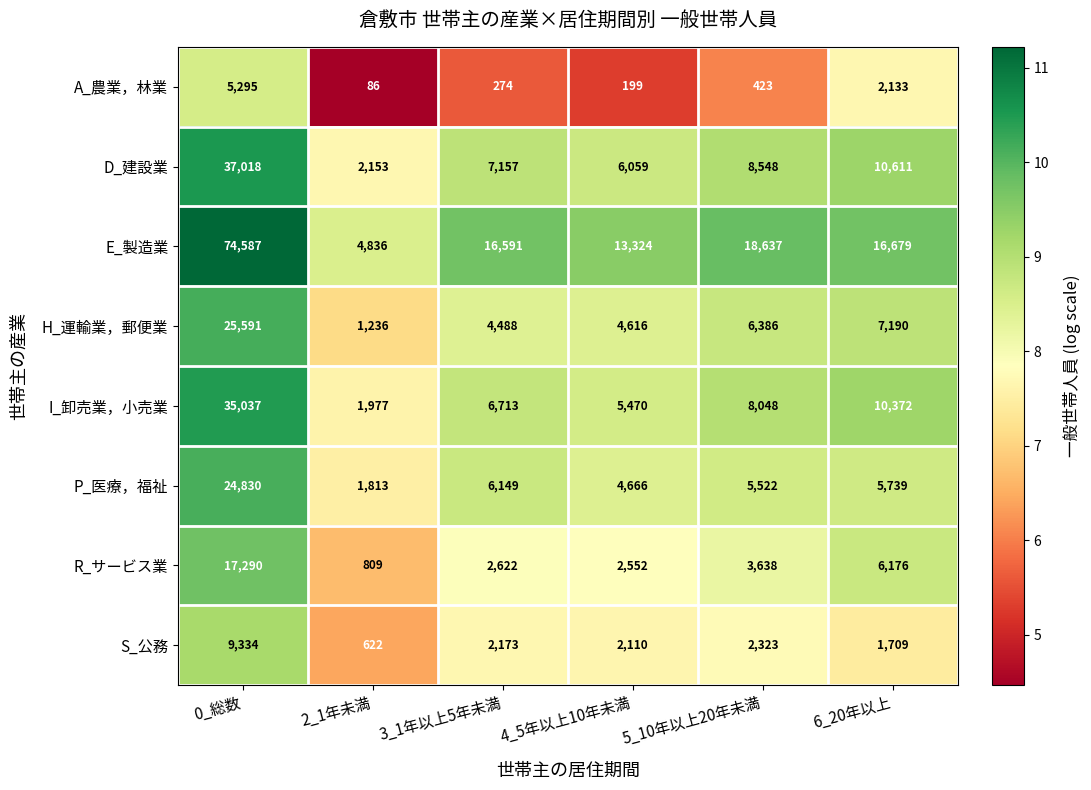

Which series changed the most between 4_5年以上10年未満 and 6_20年以上?

I_卸売業，小売業